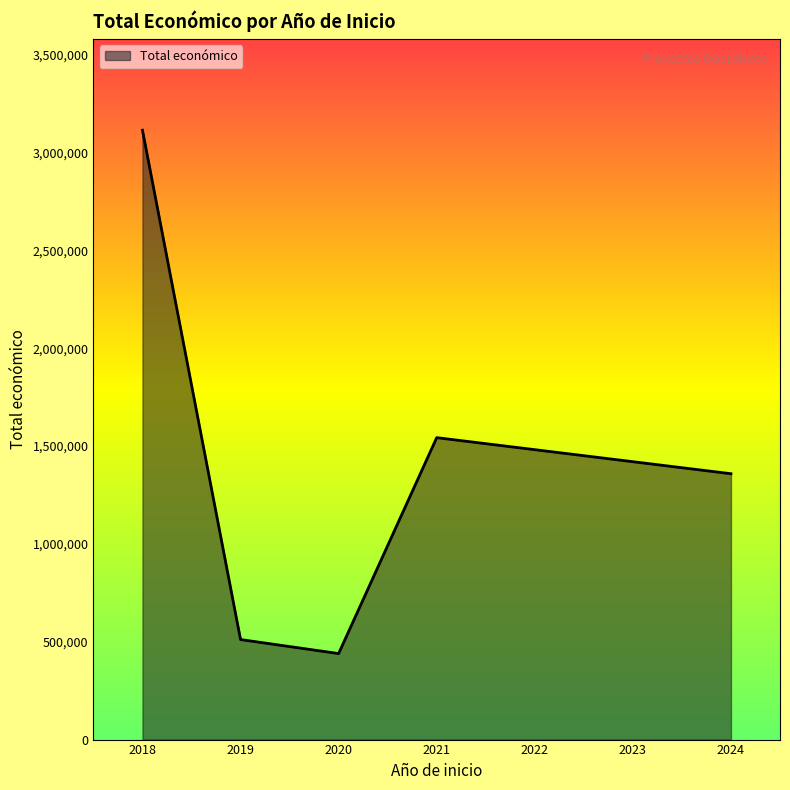

Does the chart have visible grid lines?

No